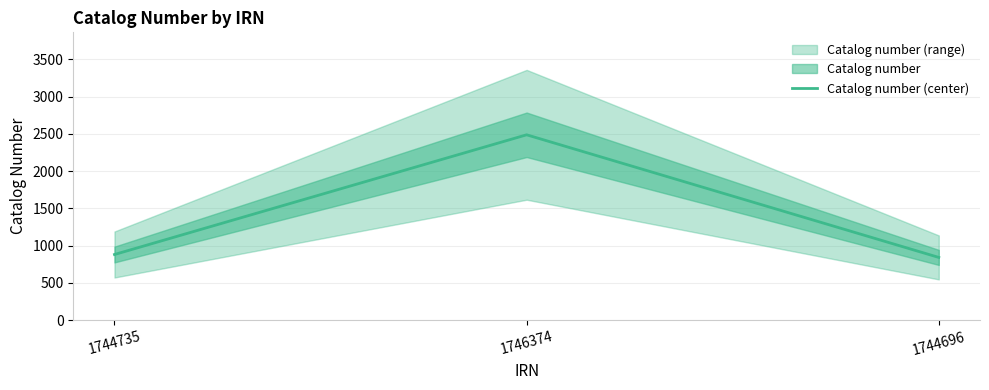

True or false: the data shows 1302 at 1744735.

False